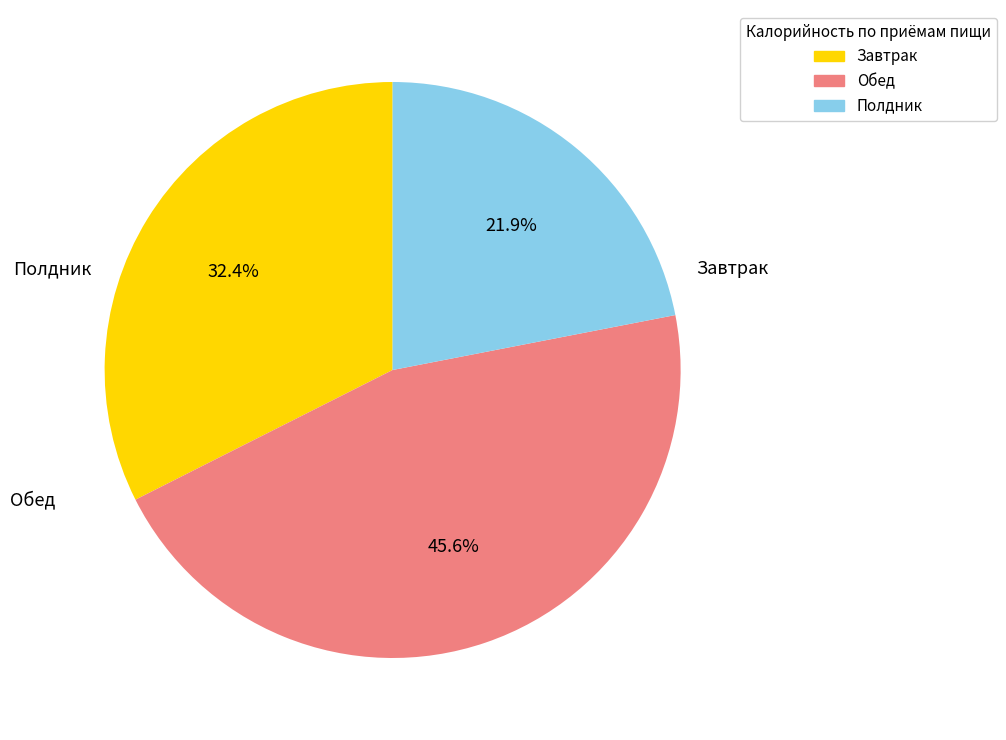

Is there a majority slice in this chart?

No